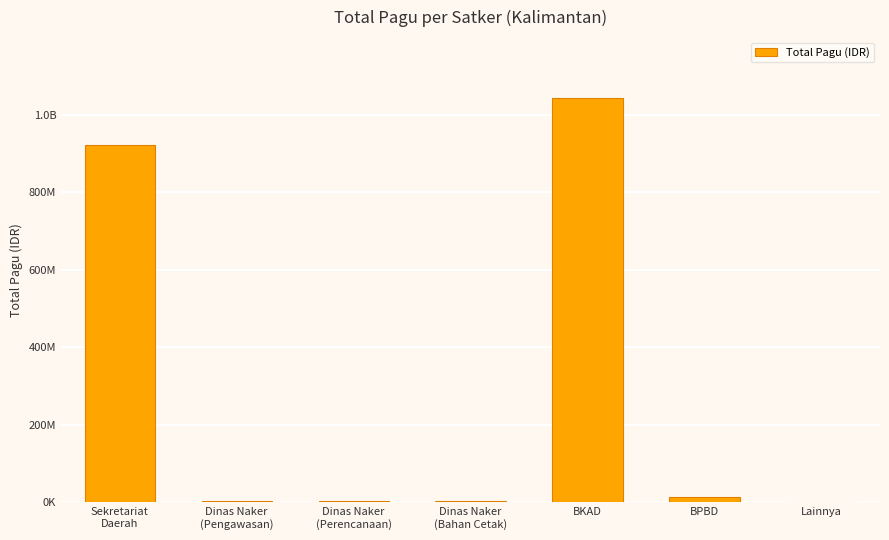

List the labels in order of value, largest first.

BKAD, Sekretariat
Daerah, BPBD, Dinas Naker
(Perencanaan), Dinas Naker
(Pengawasan), Dinas Naker
(Bahan Cetak), Lainnya